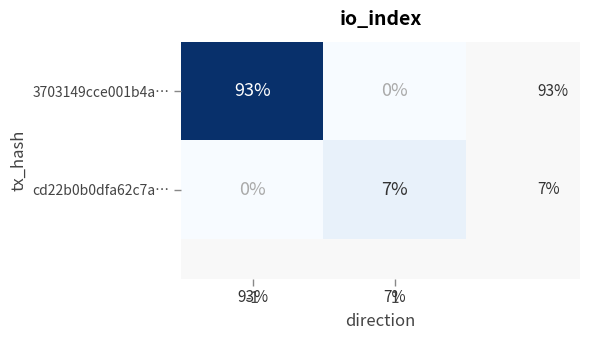

Which series has the largest total across all categories?

3703149cce001b4a…